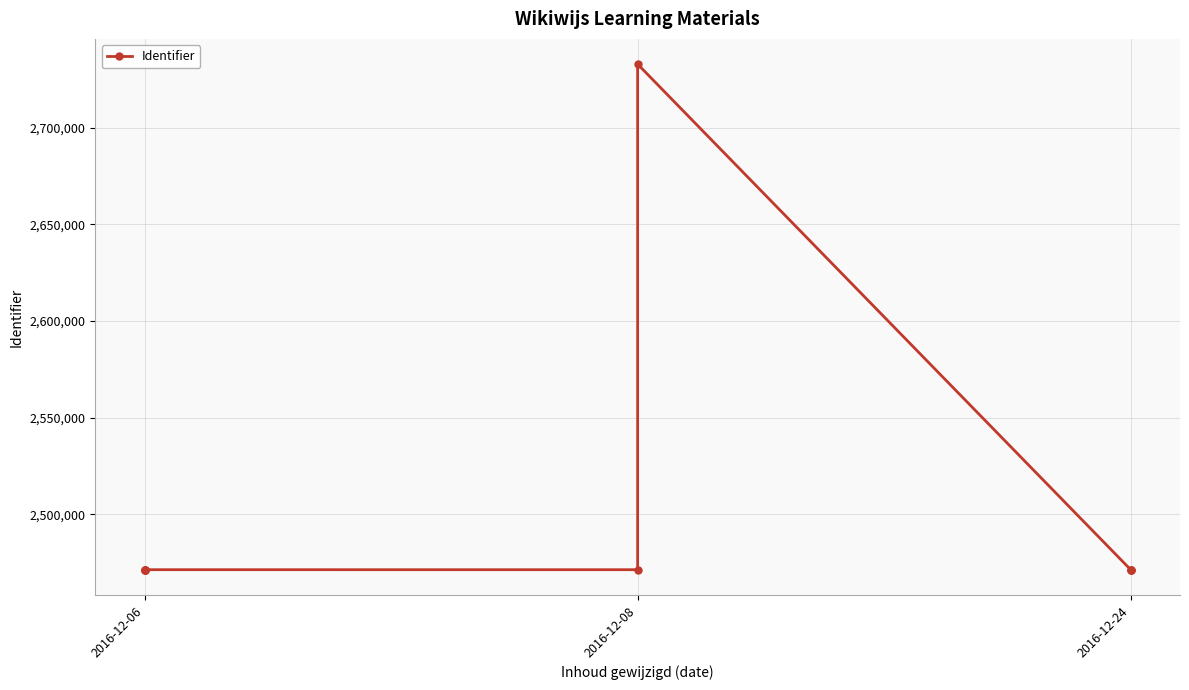

What is the sum of the values at 2016-12-24 and 2016-12-06?

4942673